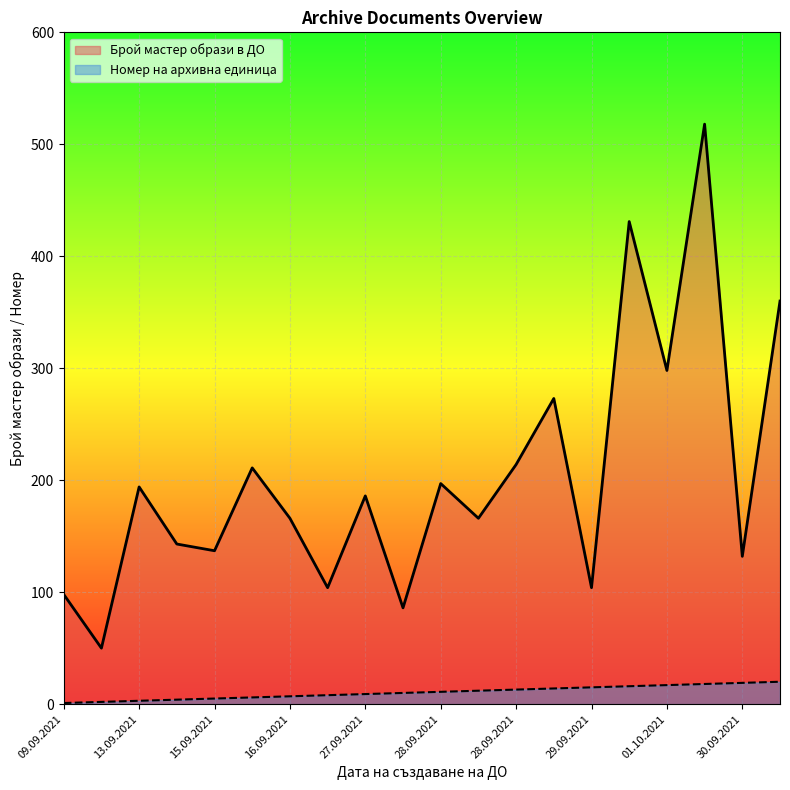

What is the label of the 2nd point from the left?

10.09.2021